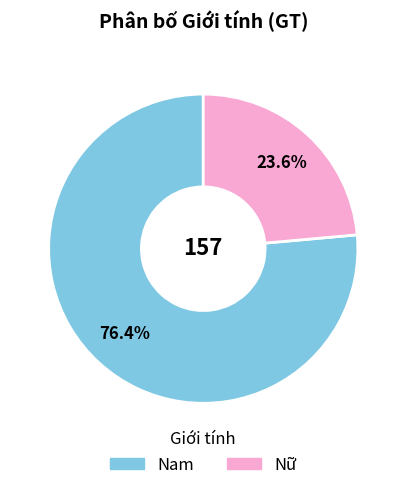

What percentage do Nữ and Nam together represent?

100.0%